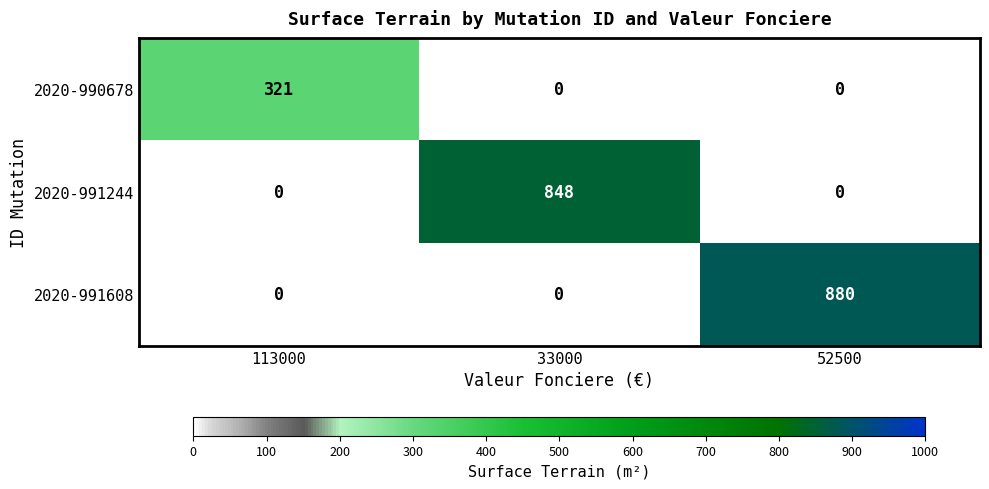

Between 33000 and 52500, which series saw the biggest shift?

2020-991608